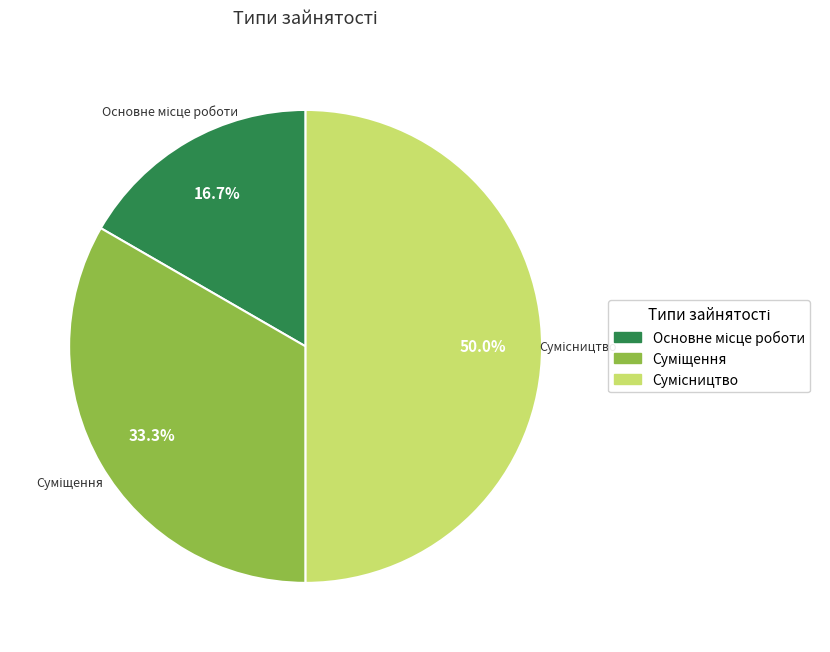

Which slice is the smallest?

Основне місце роботи